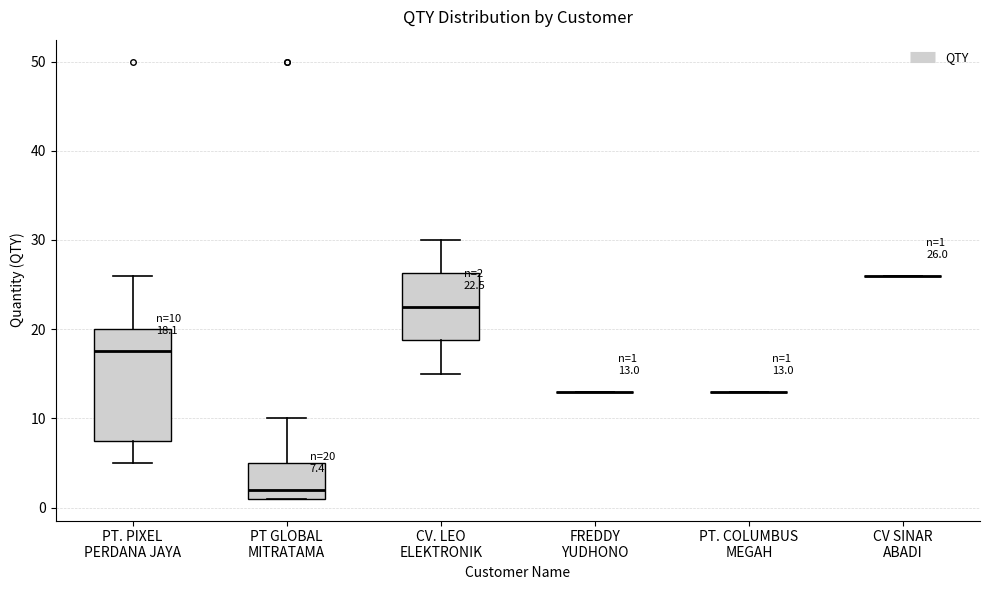

Which box is the tallest, from its lower edge to its upper edge?

PT. PIXEL PERDANA JAYA